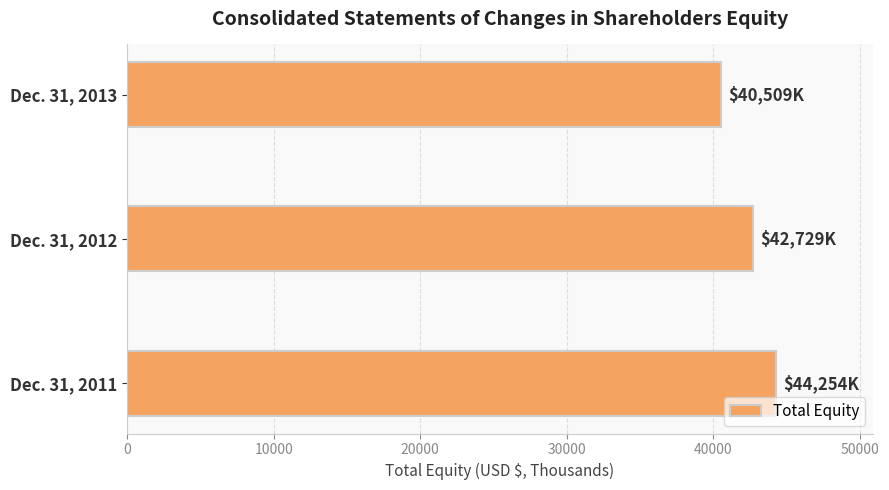

Count the values in the range 40509 to 44254.

3